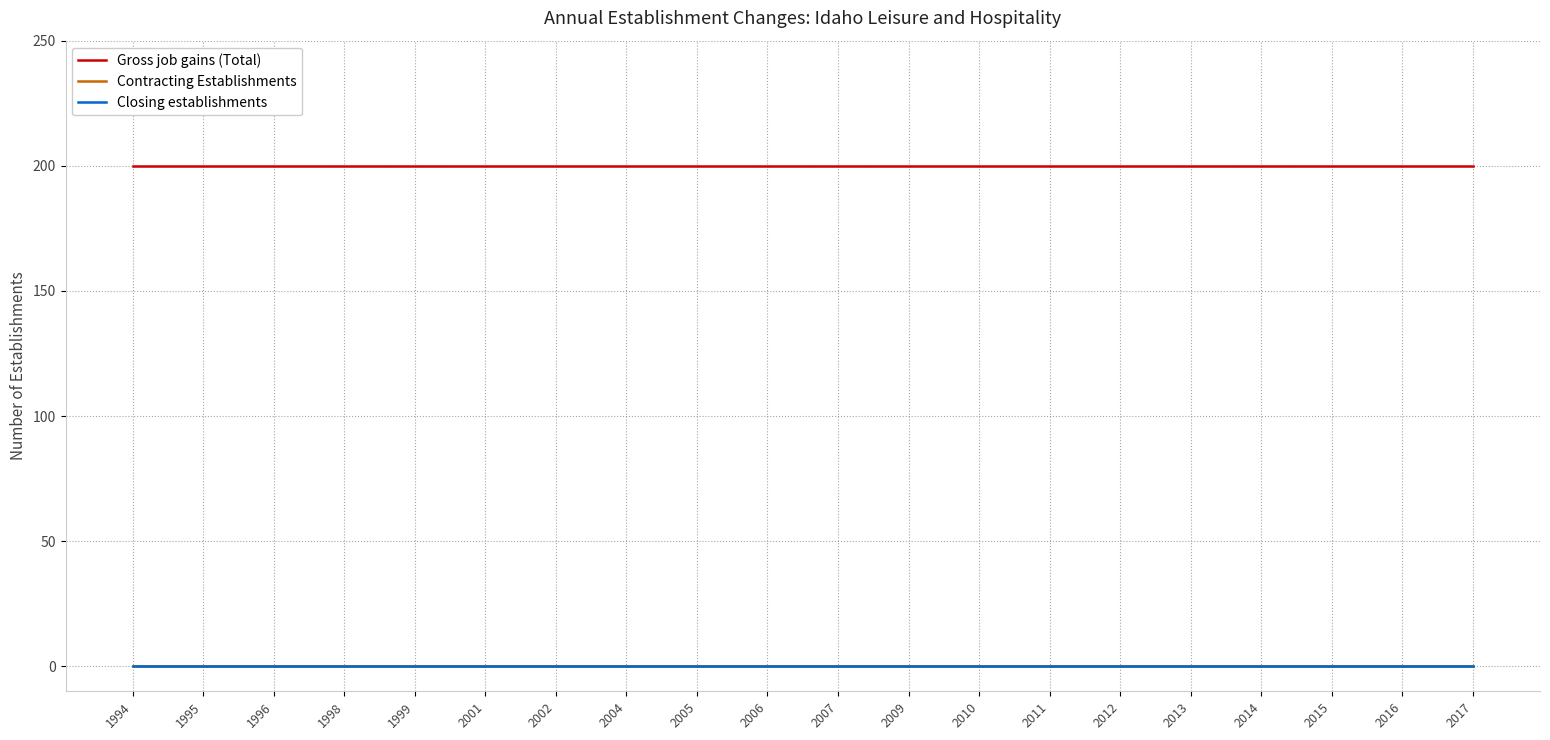

Is the value of Closing establishments at 2012 greater than the value of Contracting Establishments at 2007?

No